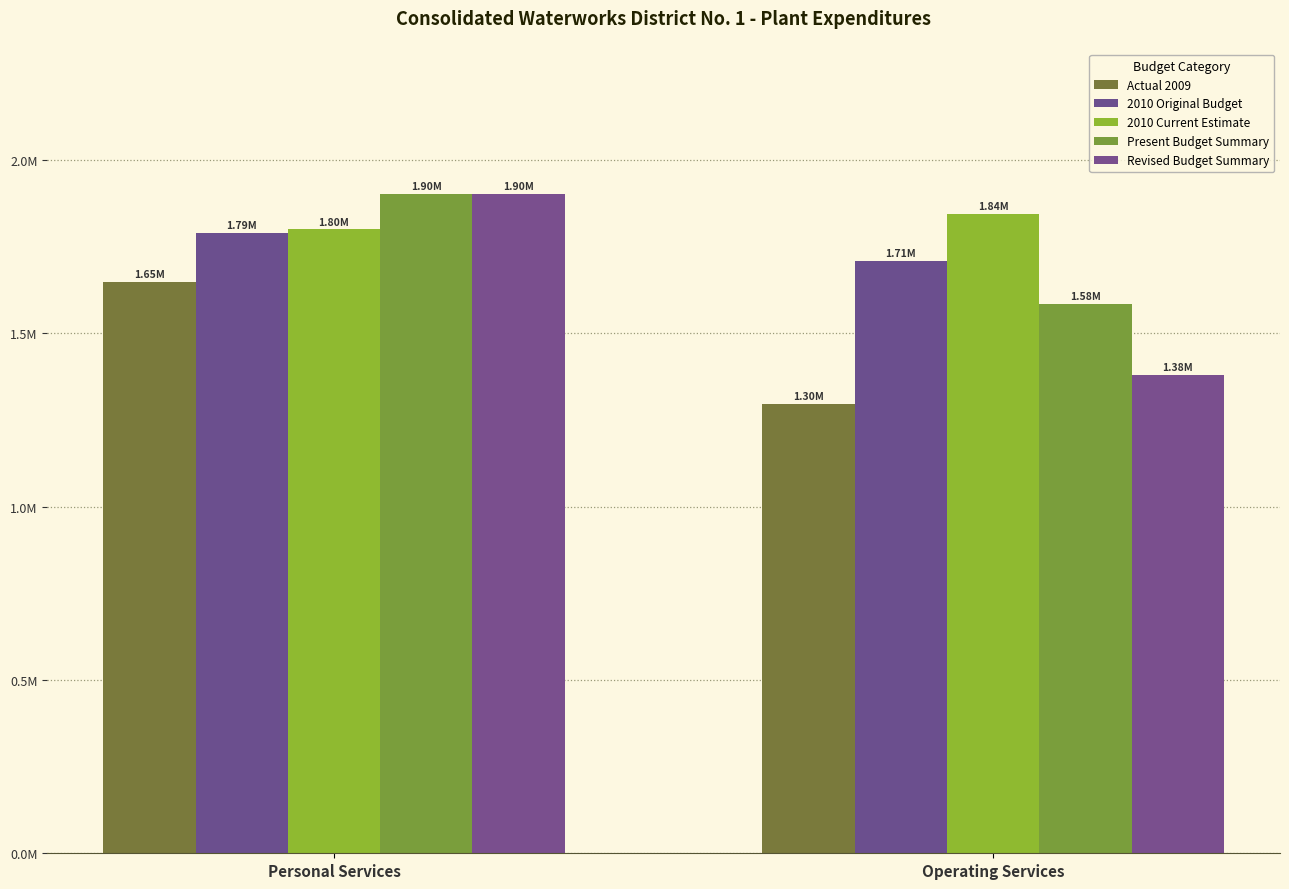

True or false: 2010 Original Budget has a value of 2564492 at Personal Services.

False